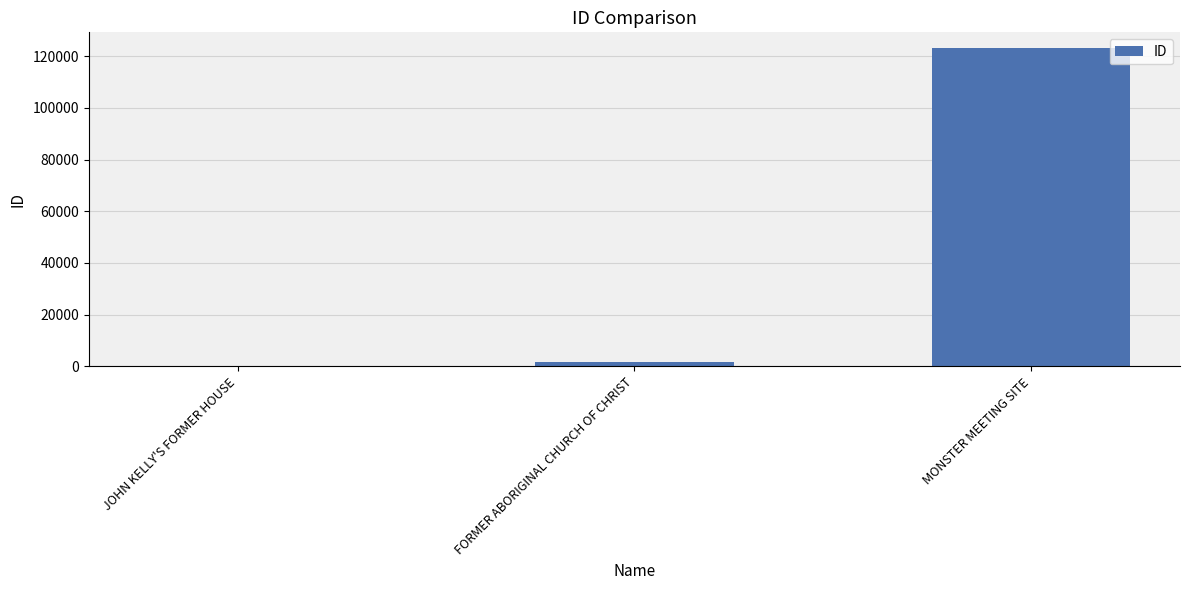

Which label corresponds to the largest value in the chart?

MONSTER MEETING SITE